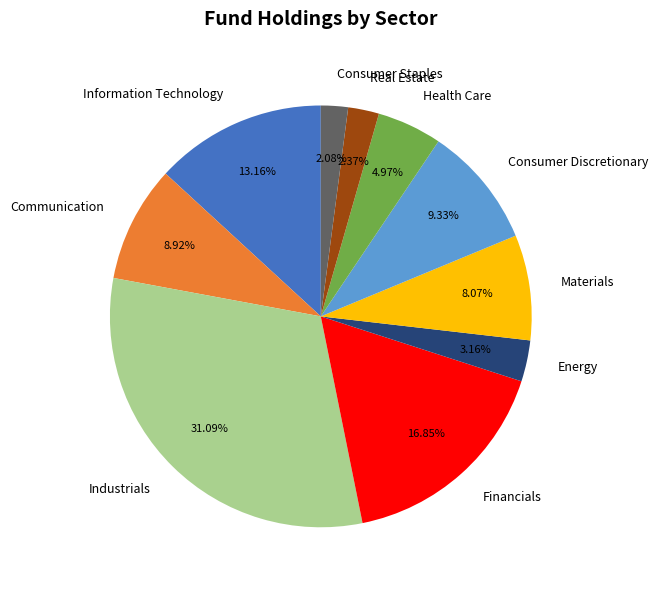

Does any single category account for the majority?

No